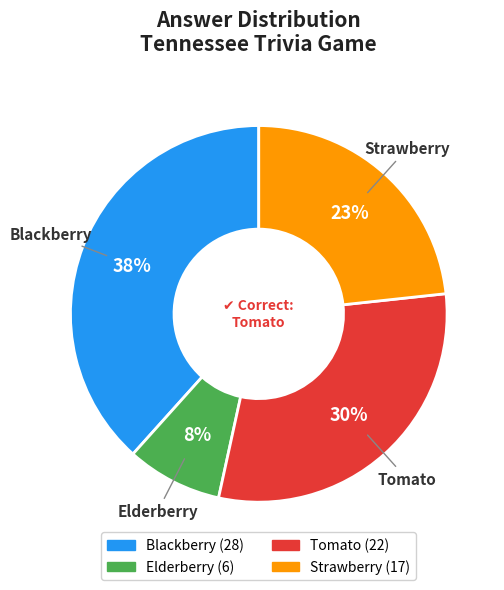

Rank the categories by value from highest to lowest.

Blackberry, Tomato, Strawberry, Elderberry